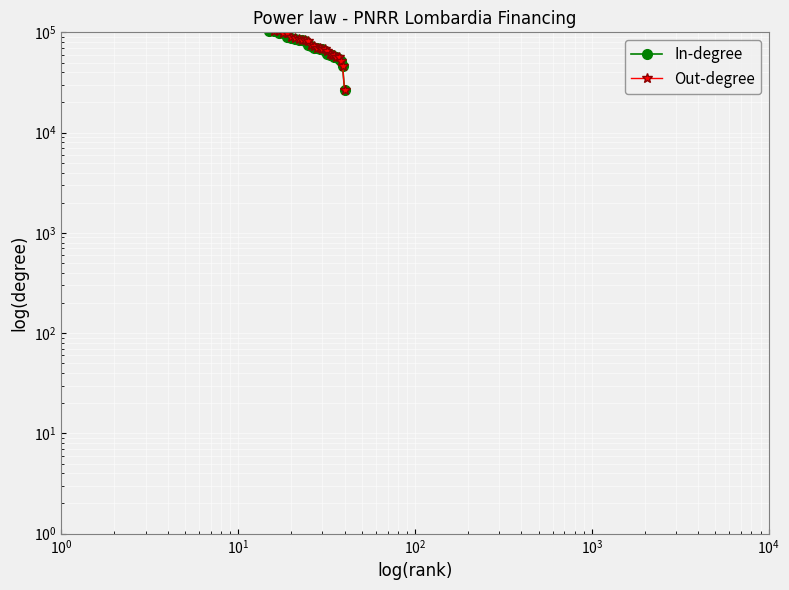

What are all the series names shown in the legend?

In-degree, Out-degree